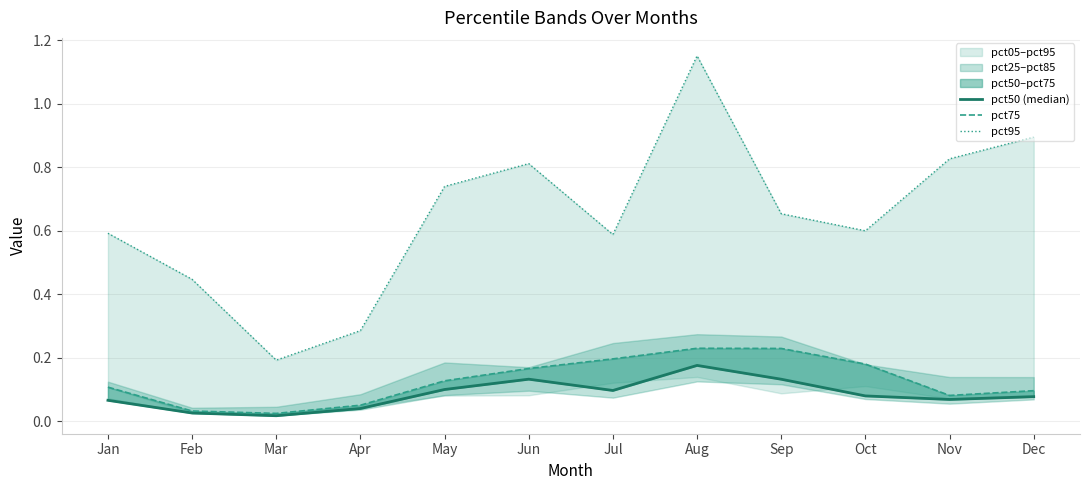

Read the pct50 (median) value at Dec.

0.1